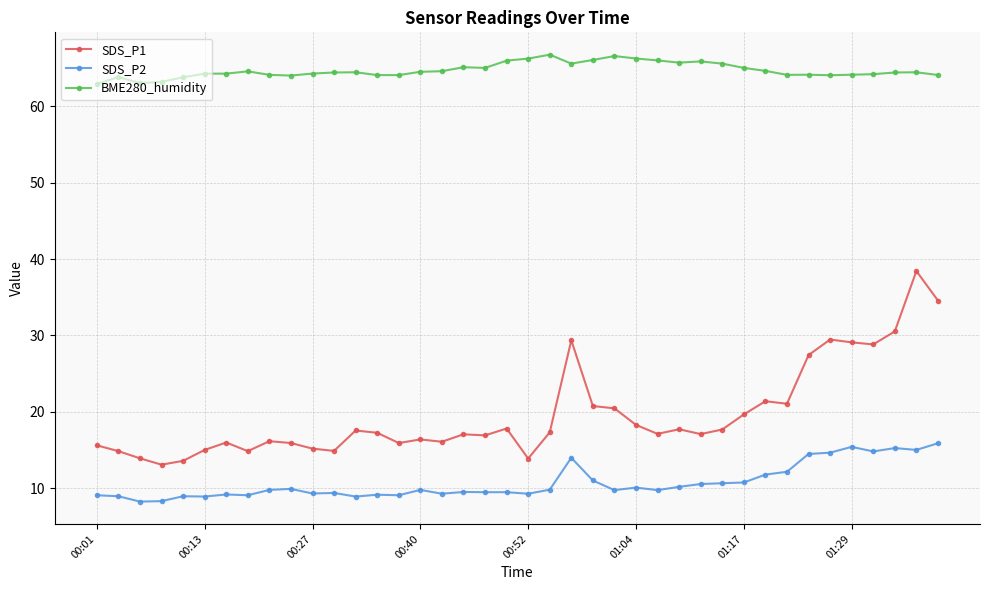

What is the highest value of the BME280_humidity series?

66.7